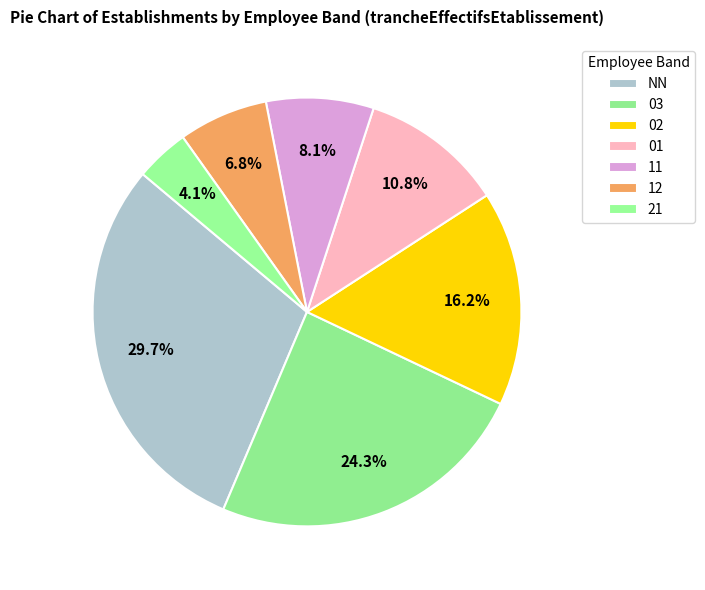

True or false: 02 accounts for 16% of the total.

True